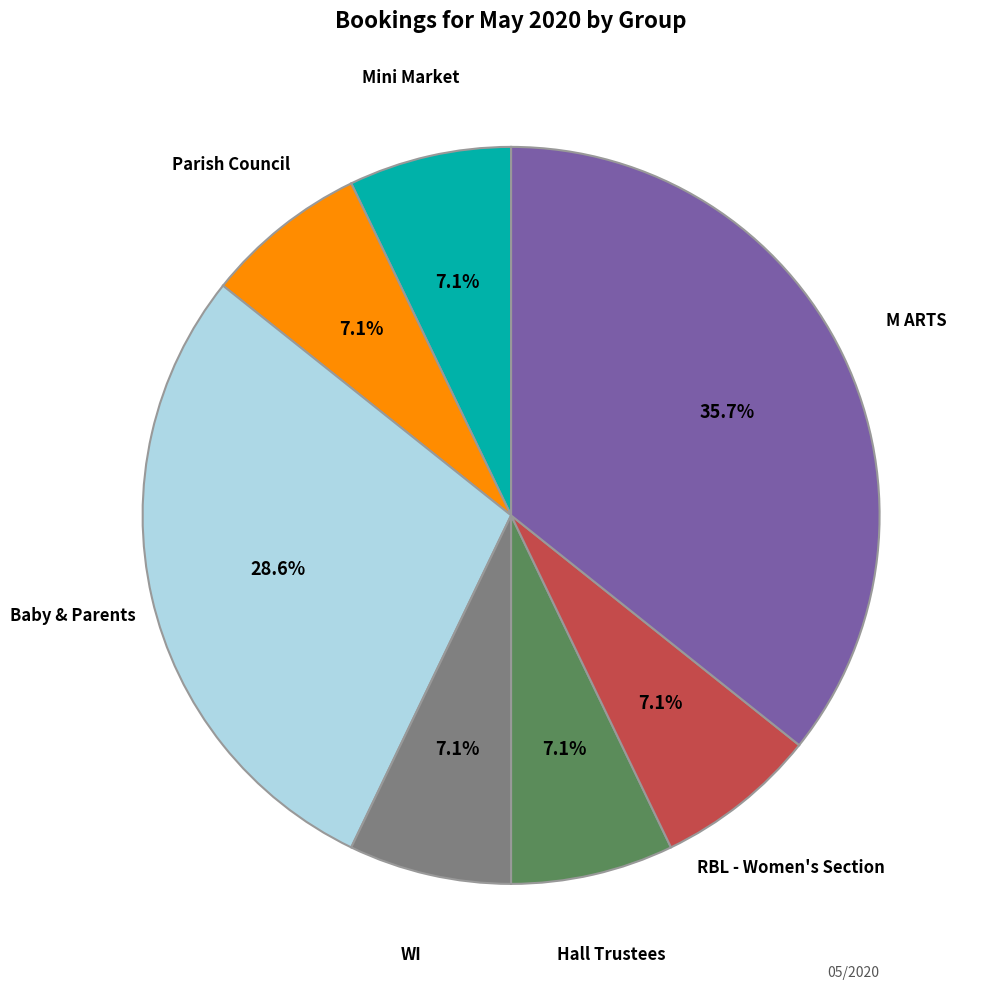

Is there any slice that represents more than half of the pie?

No